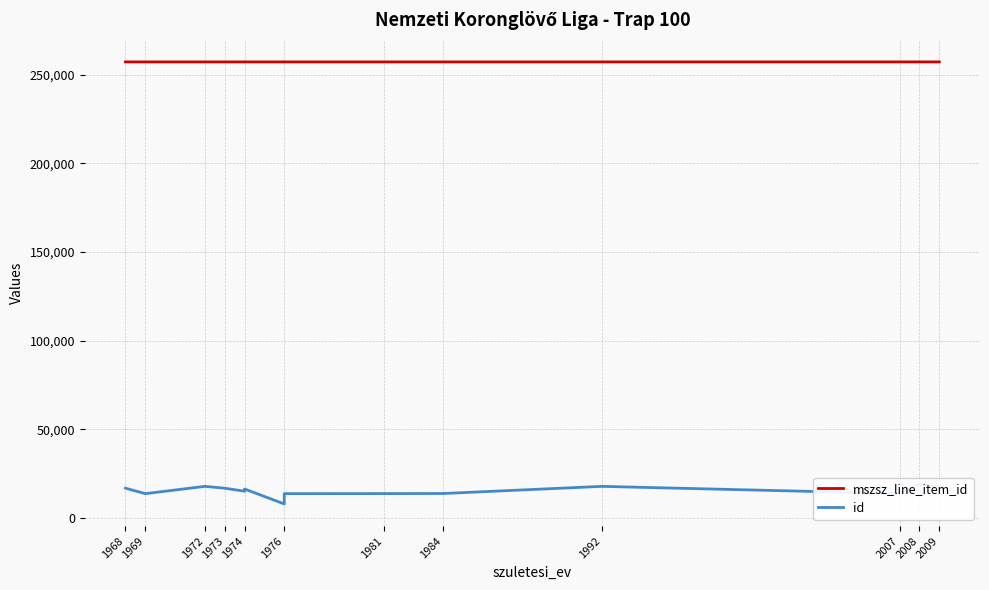

At which label does mszsz_line_item_id reach its minimum?

1968